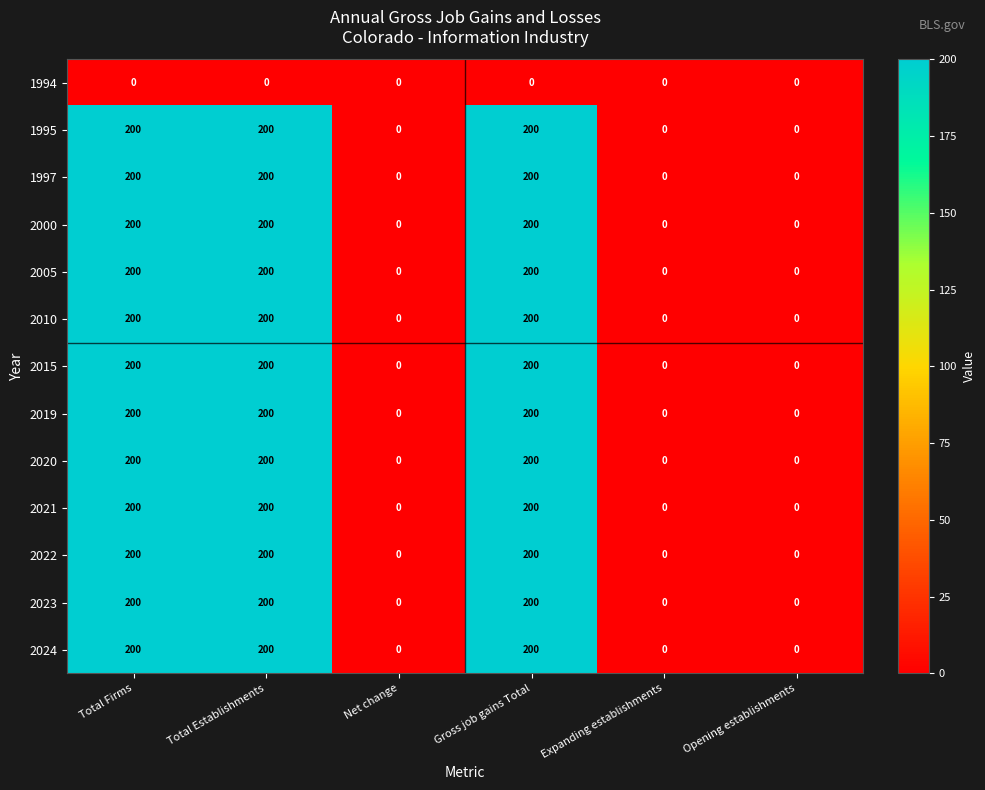

What is the difference between the maximum and minimum values in the 1995 series?

200